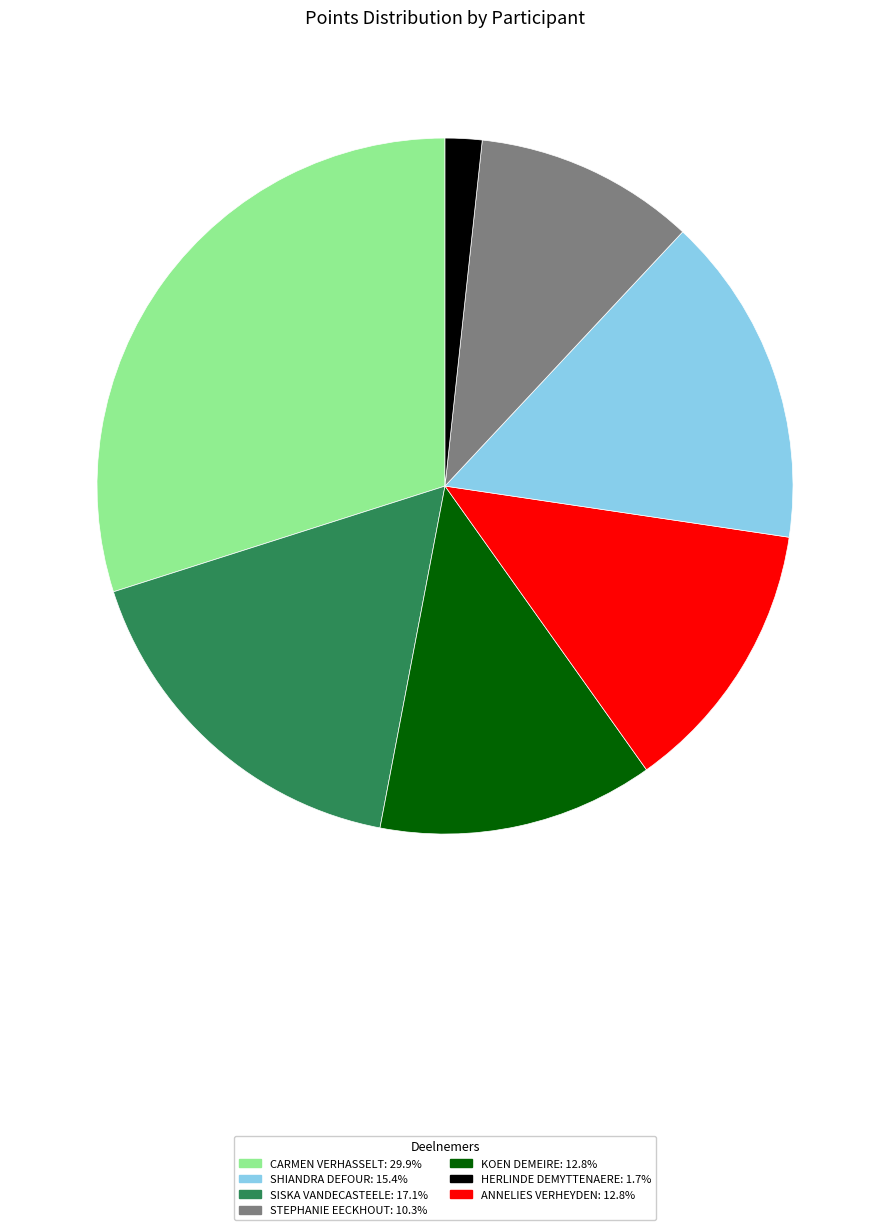

Is there a majority slice in this chart?

No